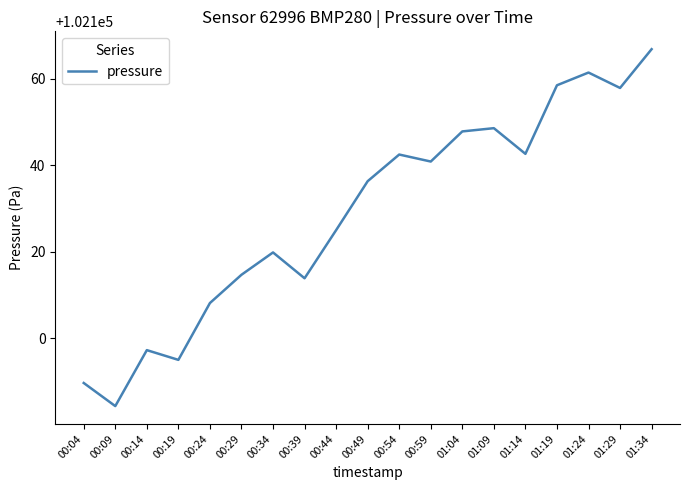

Which label corresponds to the smallest value in the chart?

00:09